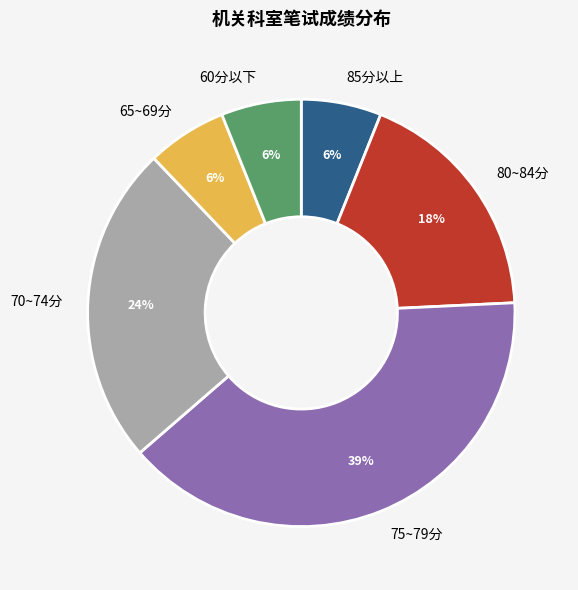

Between 70~74分 and 65~69分, which is larger?

70~74分